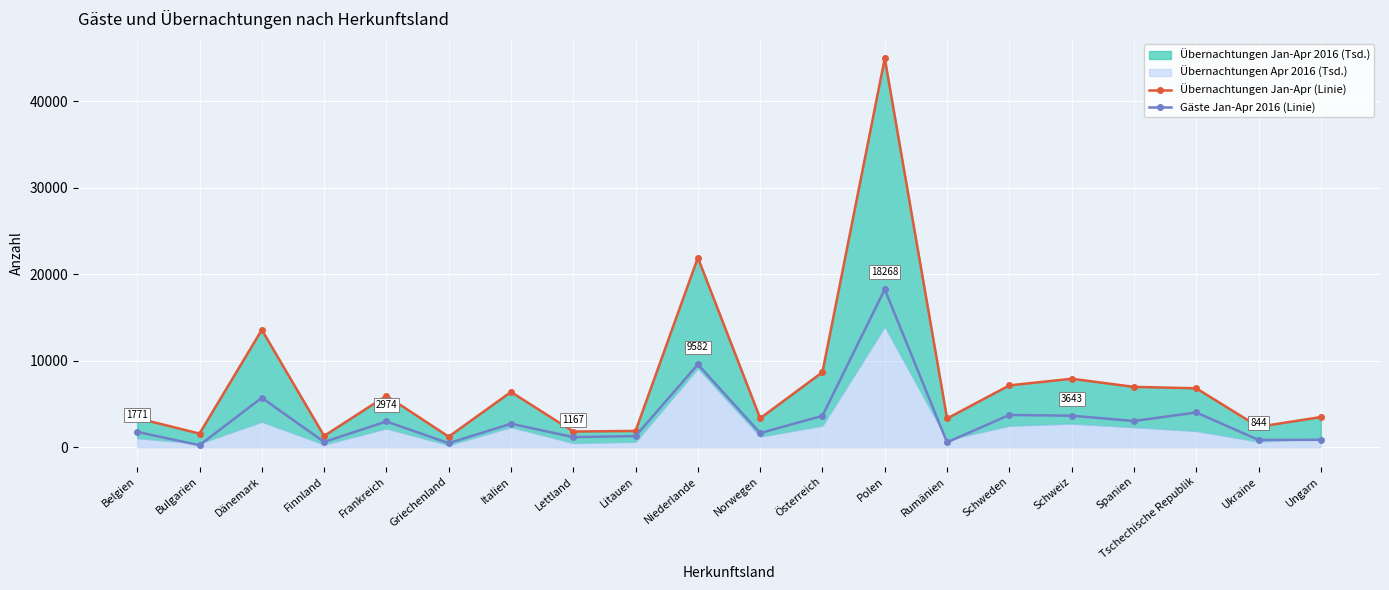

At which label is Übernachtungen Jan-Apr (Linie) closest to 23101?

Niederlande